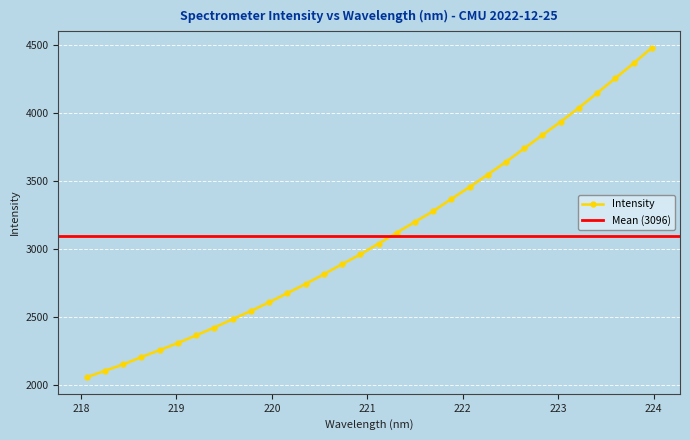

How many series are shown in this chart?

1